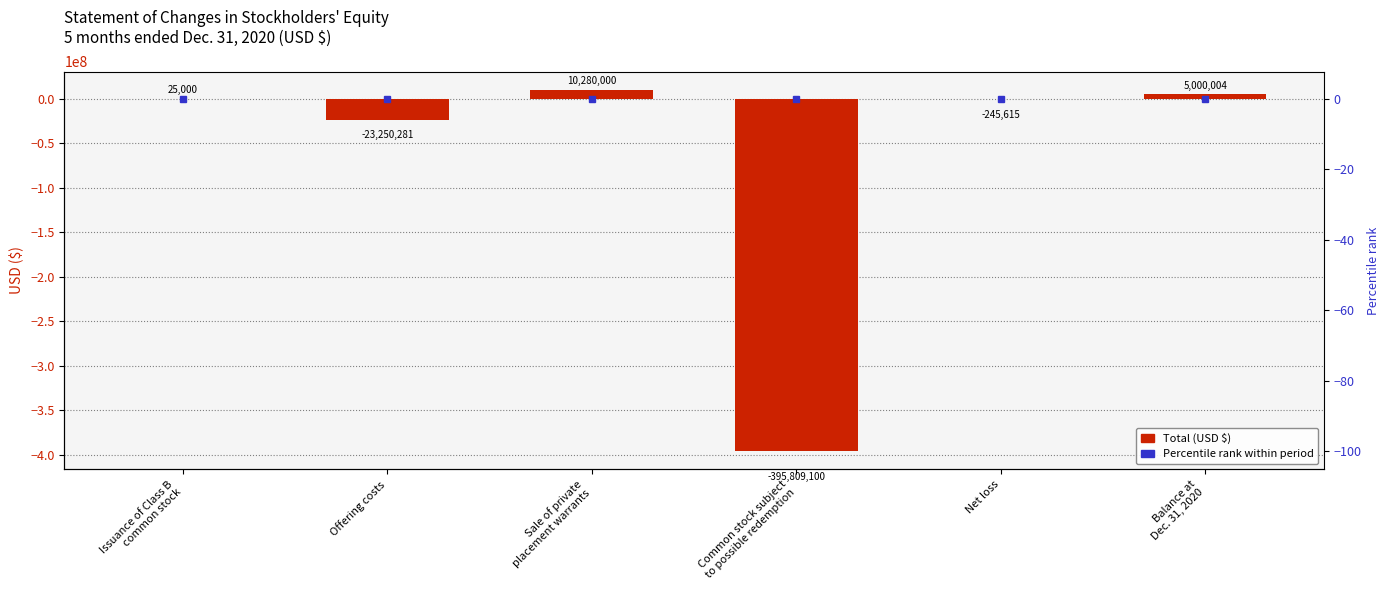

Reading left to right, what are all the values shown in this chart?

25000	-23250281	10280000	-395809100	-245615	5000004